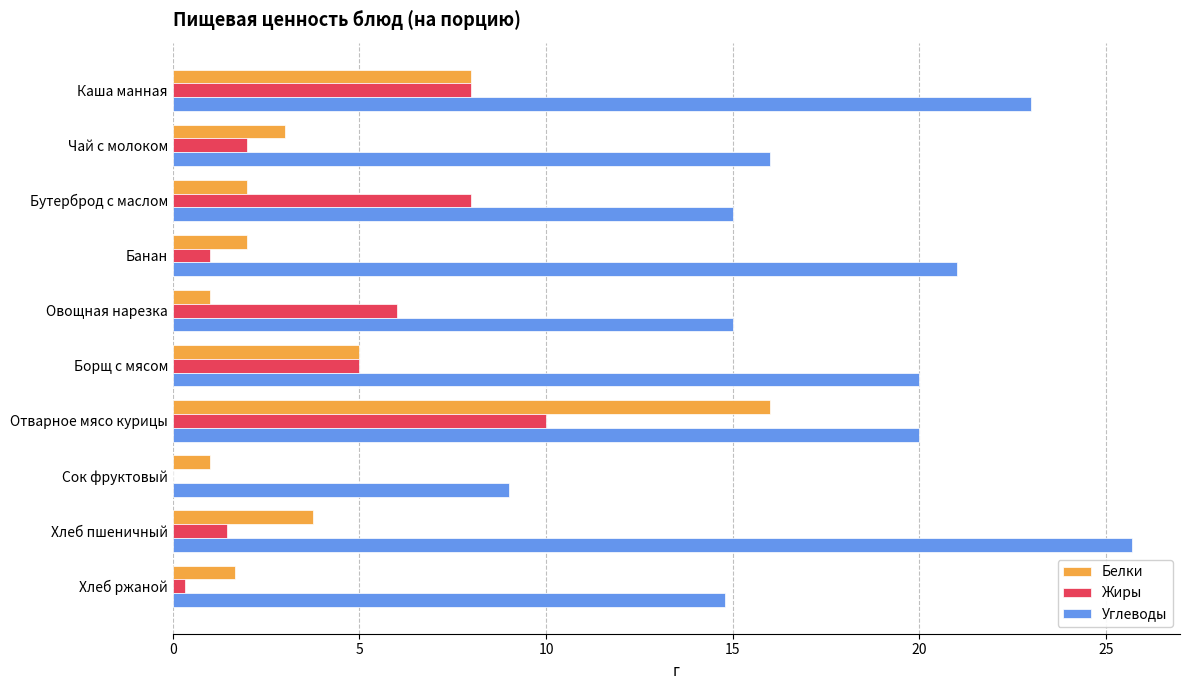

What is the maximum value shown in the chart?

25.7